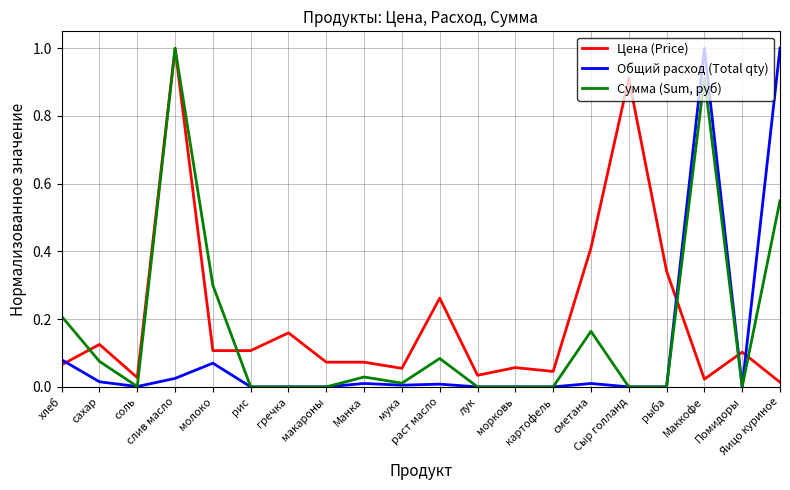

Is the value of Общий расход (Total qty) at Помидоры greater than the value of Сумма (Sum, руб) at Яицо куриное?

No